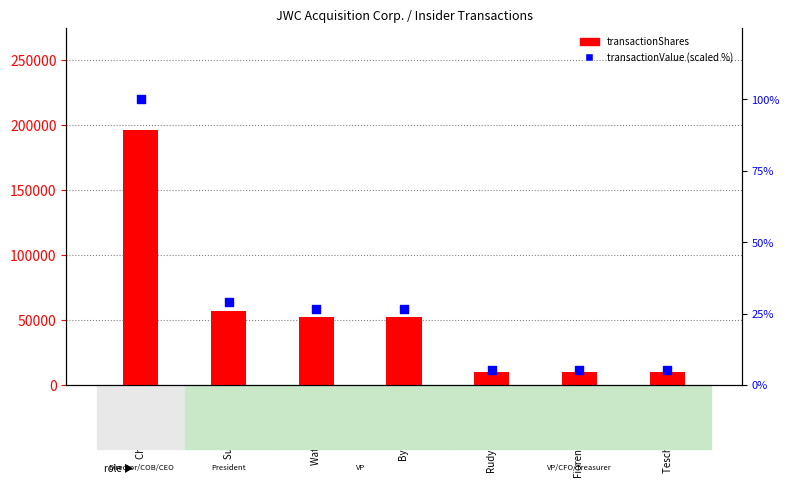

At how many categories does at least one series exceed 51372?

4